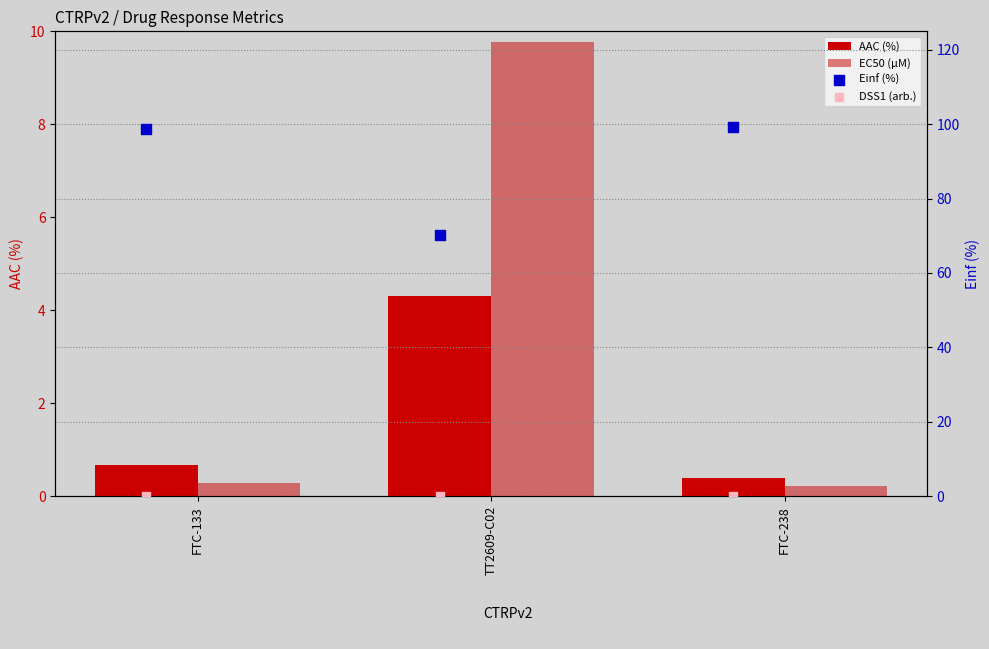

At how many categories does at least one series exceed 11?

3